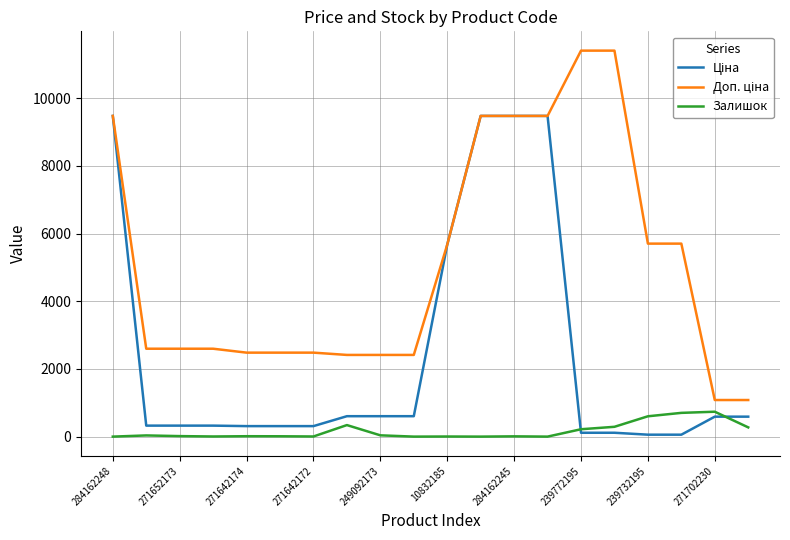

What is the total value across all series at 284162248?

18960.1